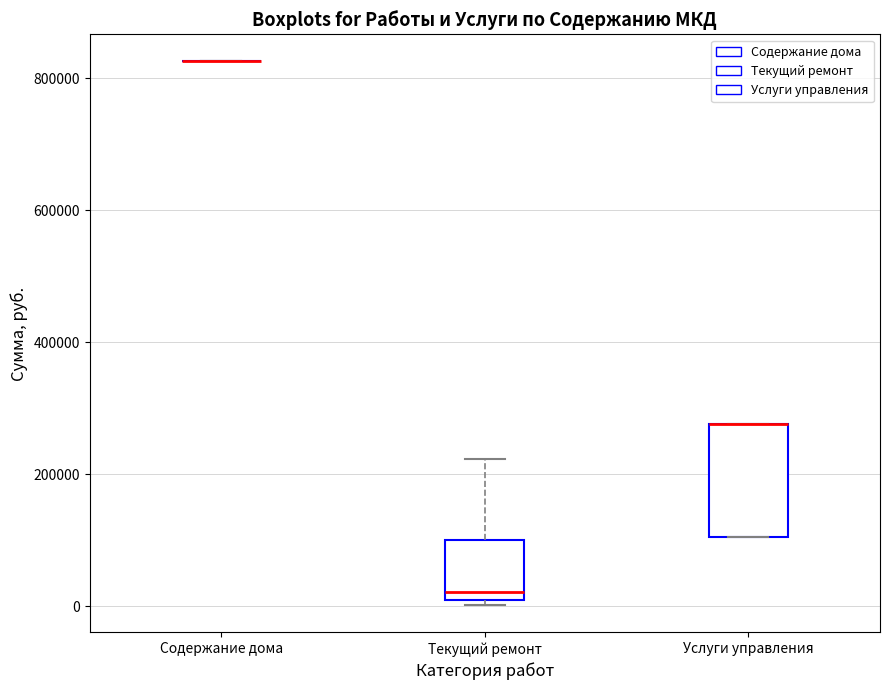

Reading left to right, transcribe this box plot: for each box, give where its median line is, the range the box spans, and where its two whiskers end, as read against the y-axis. The values are not printed on the chart, so give them approximately, as read against the axis.

Содержание дома: box collapsed to a line at 820000, whiskers 820000 to 820000
Текущий ремонт: median 20000, box 0 to 100000, whiskers 0 (just below the box's lower edge) to 220000
Услуги управления: median 280000 (drawn on the box's upper edge), box 100000 to 280000, whiskers 100000 to 280000